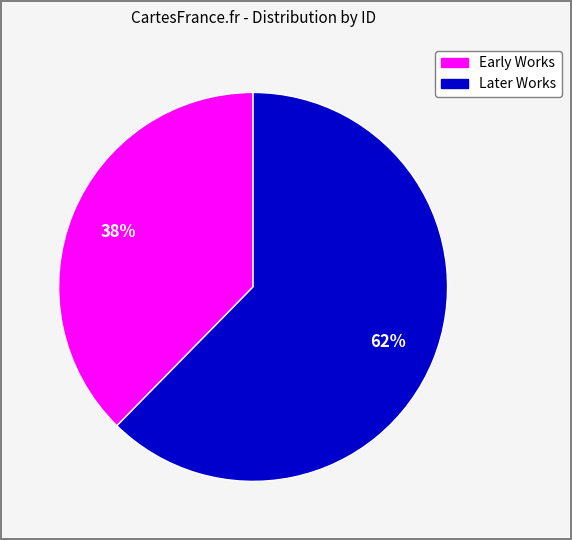

Is there a majority slice in this chart?

Yes